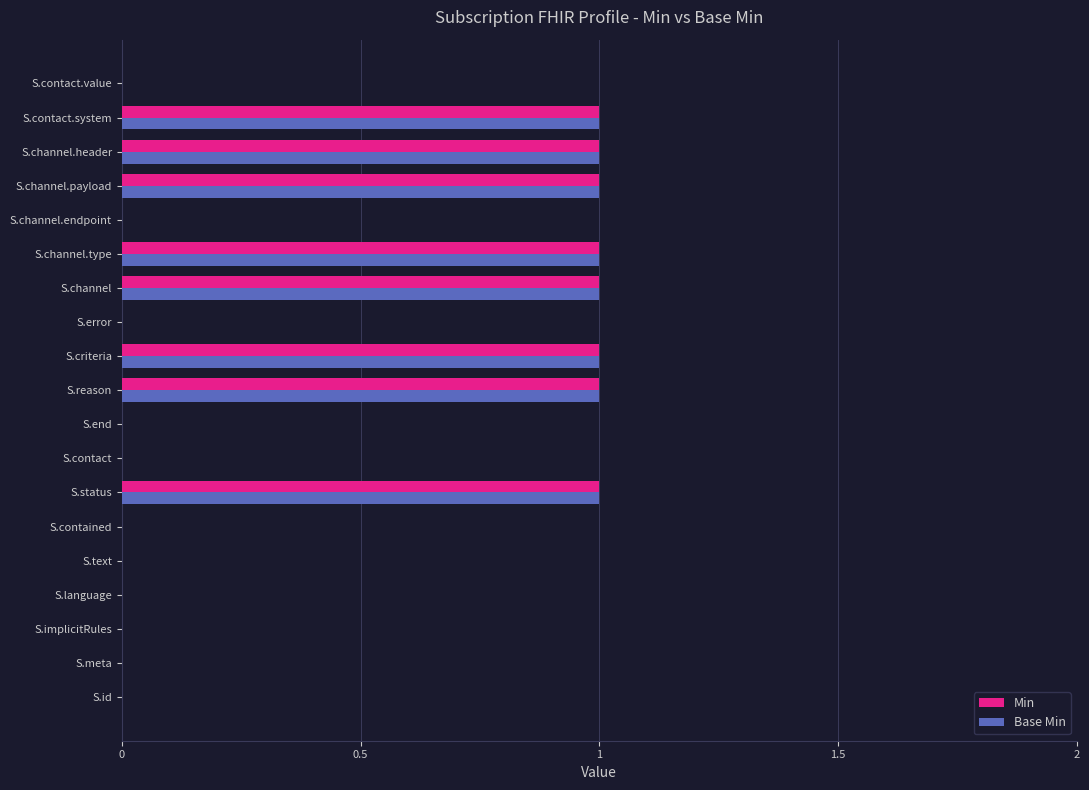

Is the value of Min at S.contact.system greater than the value of Base Min at S.contained?

Yes